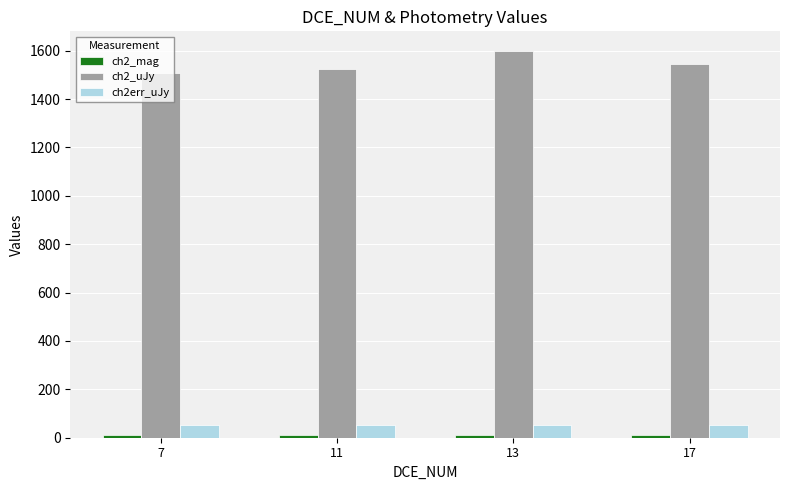

What is the average value of the ch2_uJy series?

1545.1